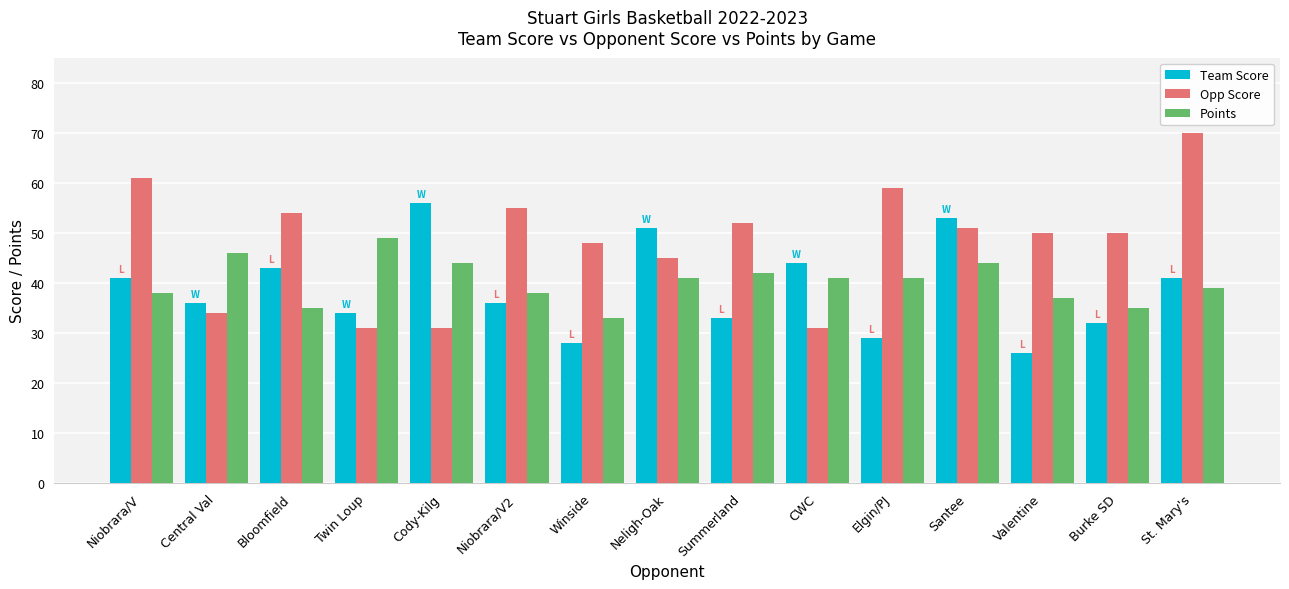

What is the difference between the maximum and minimum values in the Opp Score series?

39